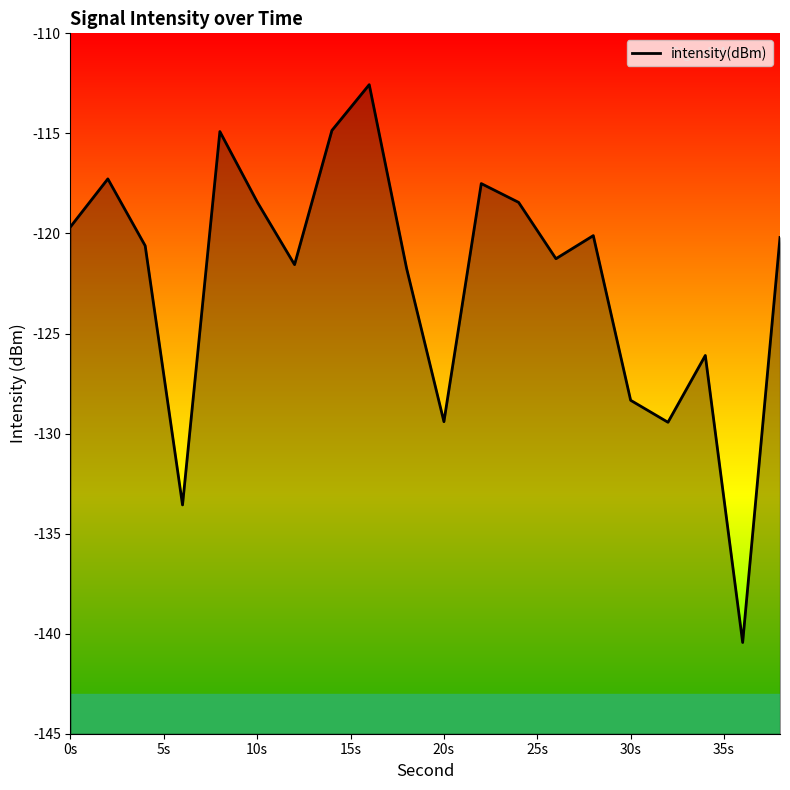

What is the minimum value shown in the chart?

-140.4